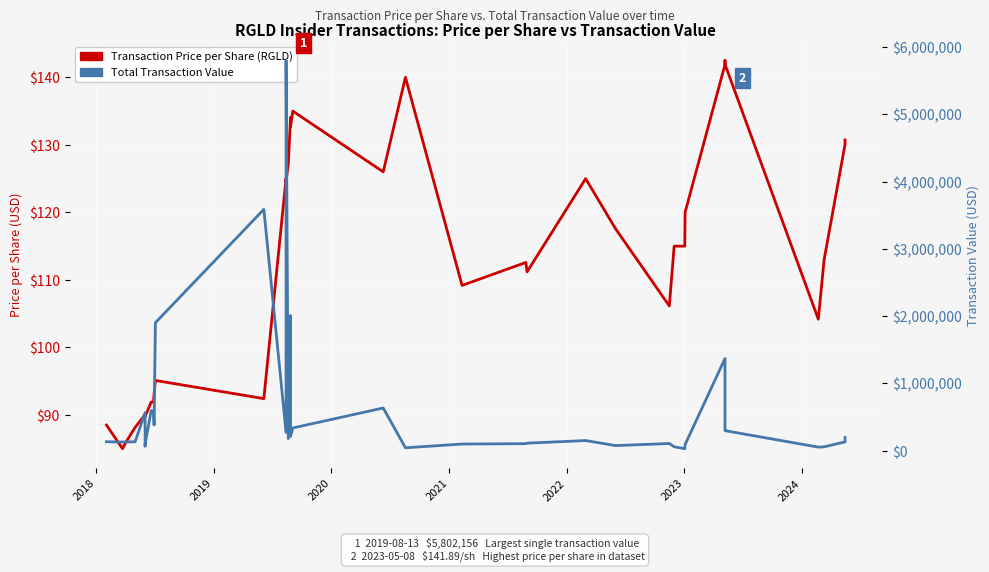

True or false: Total Transaction Value (USD) and Transaction Price per Share (USD) cross at least once.

False